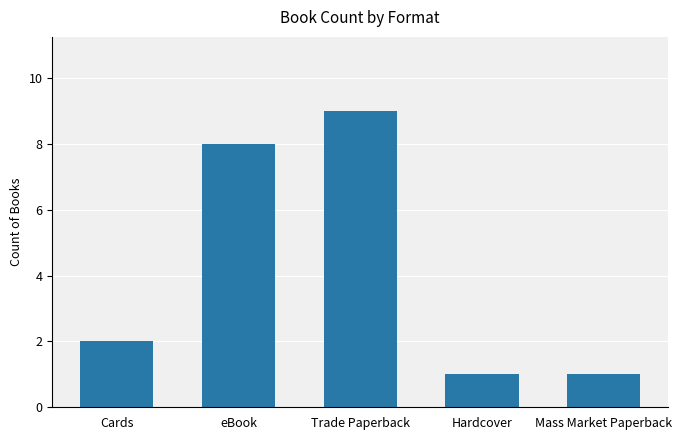

What is the greatest value displayed?

9